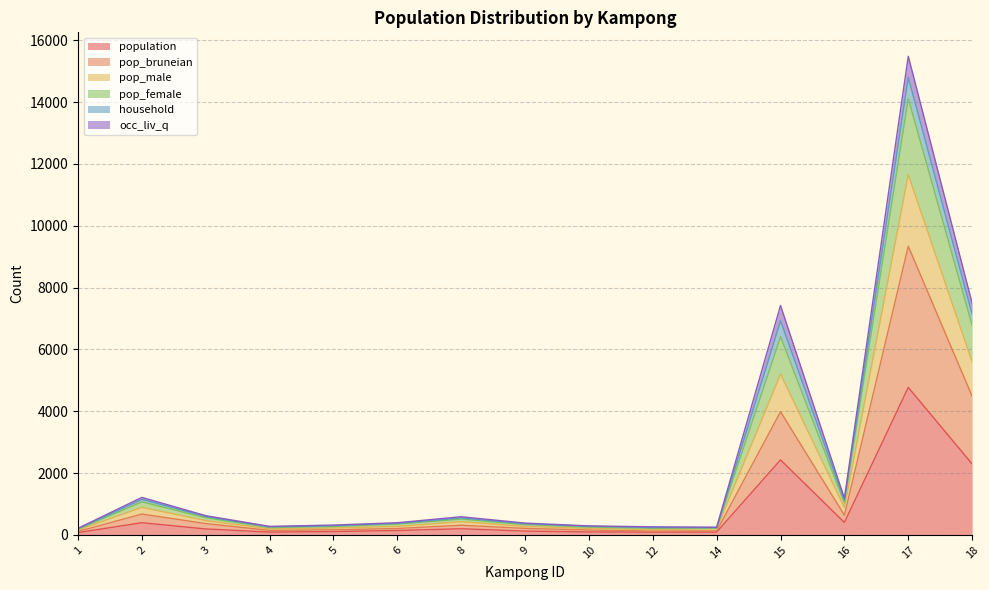

The pop_male series shows 110 at 14. True or false?

False